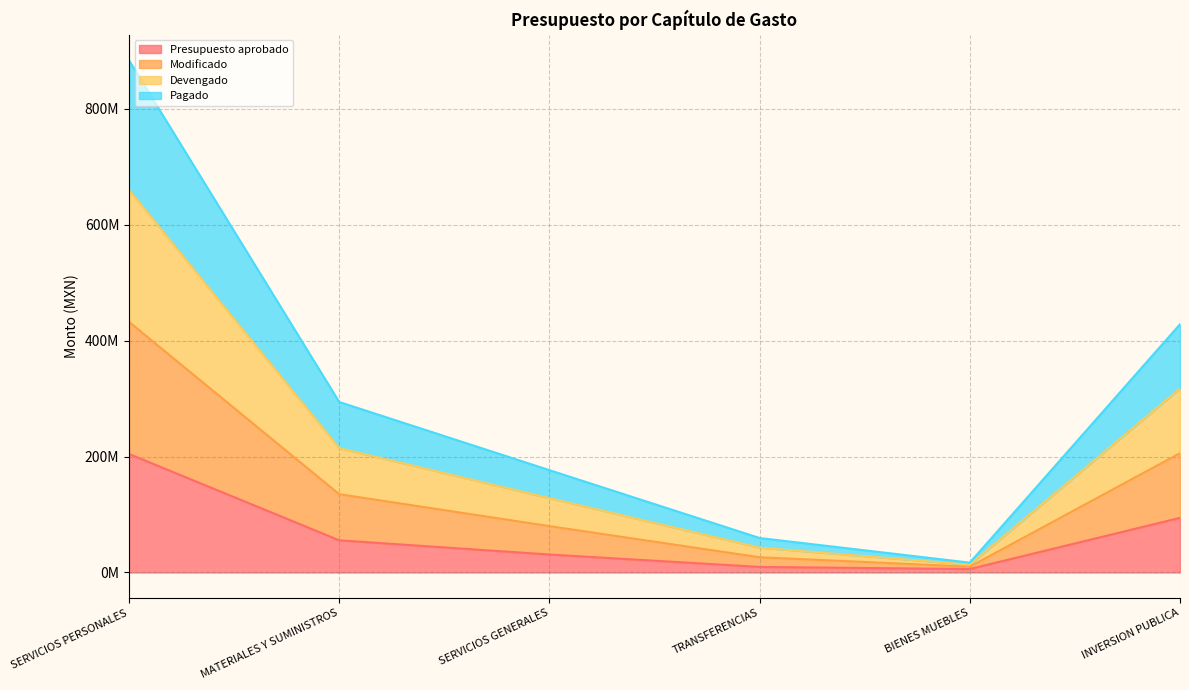

What is the smallest value displayed?

5941695.4